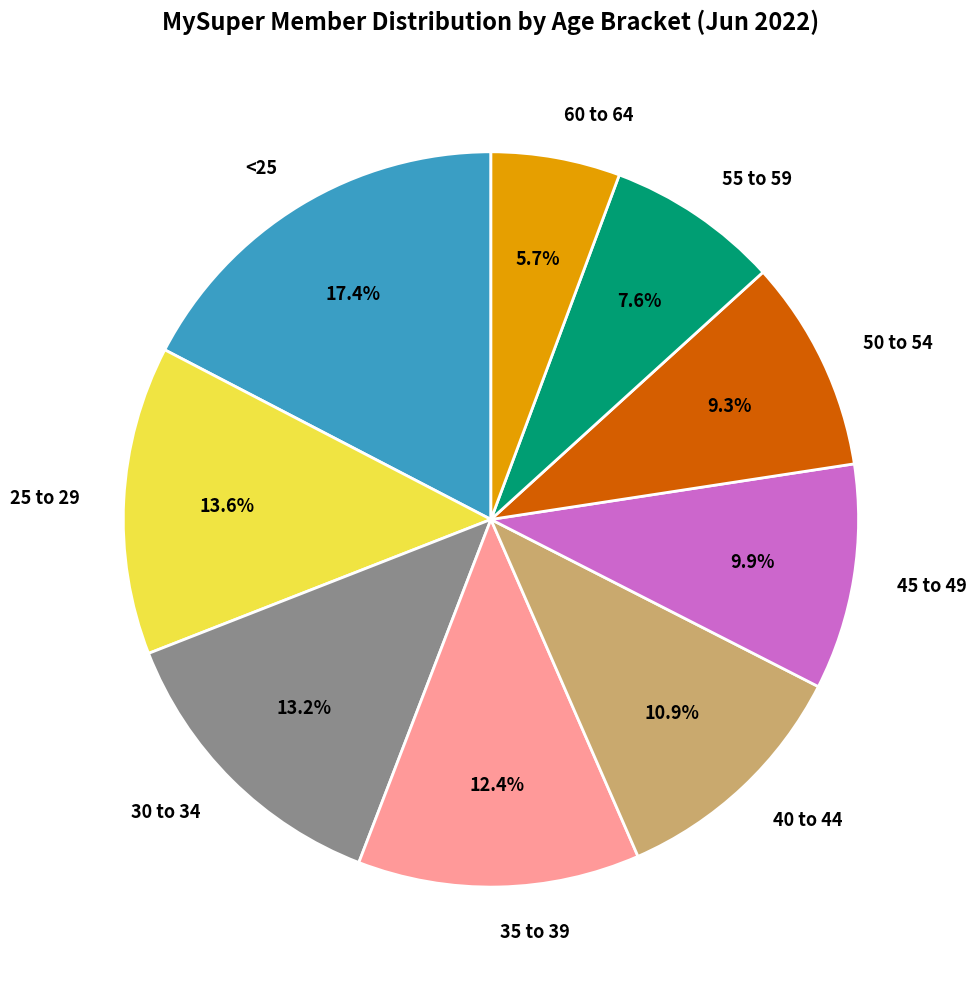

How much of the chart is everything except 35 to 39?

87.6%